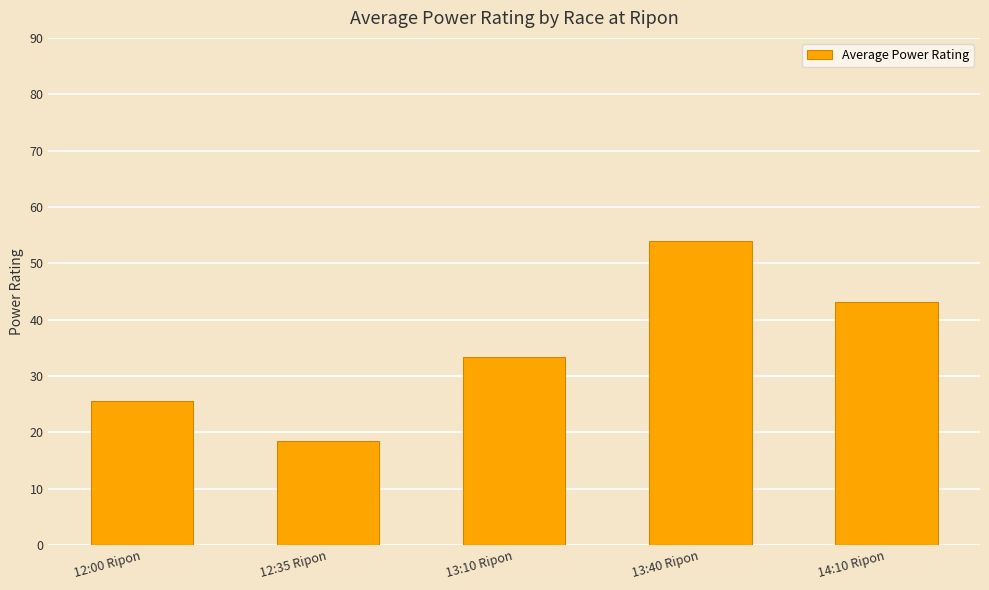

What is the value of the 1st bar from the left?

25.6